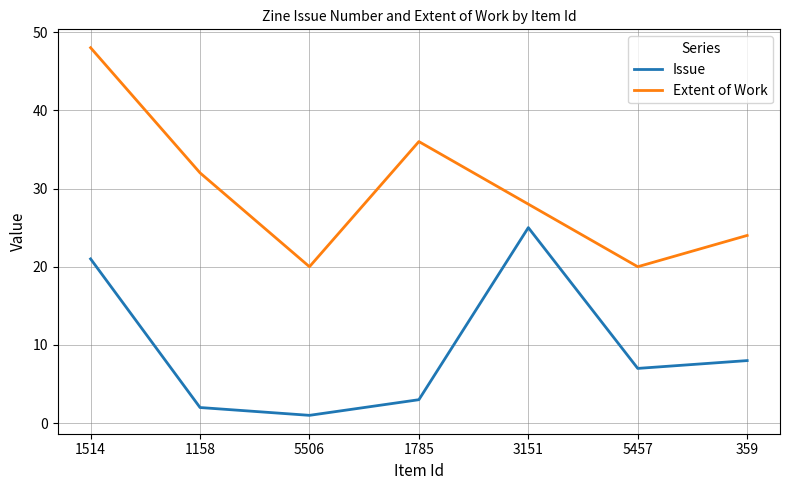

Reading right to left, list all the values displayed in this chart.

Issue: 8	7	25	3	1	2	21
Extent of Work: 24	20	28	36	20	32	48